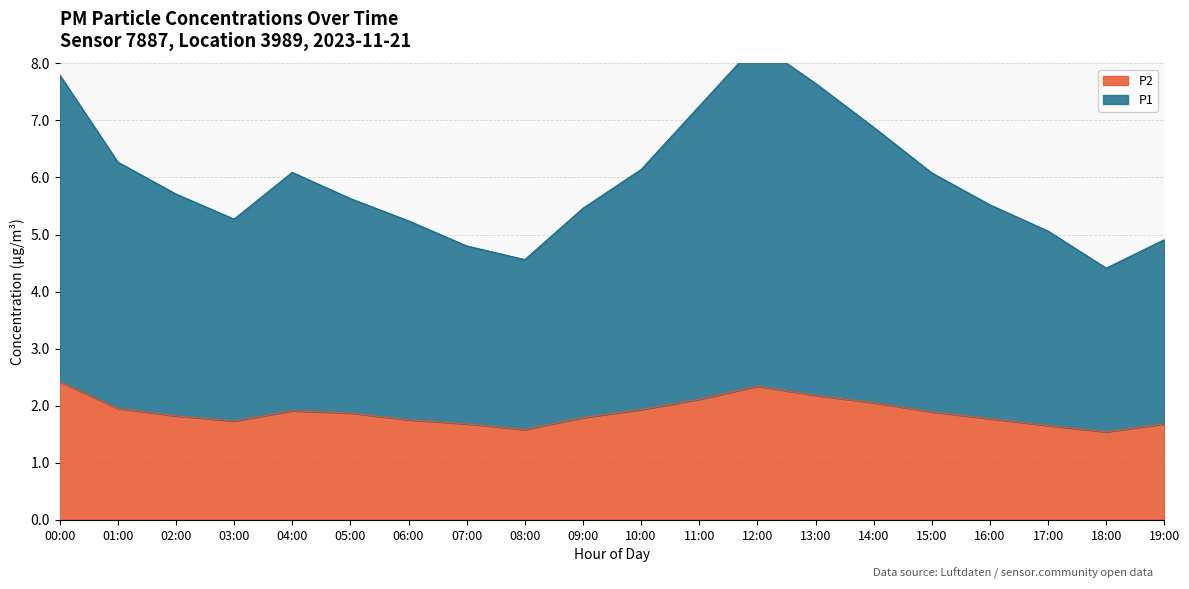

The P2 series shows 1.8 at 09:00. True or false?

True